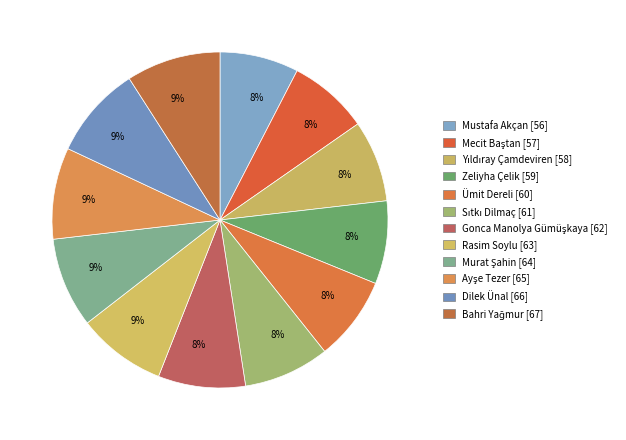

Which category has the biggest portion of the pie?

Bahri Yağmur